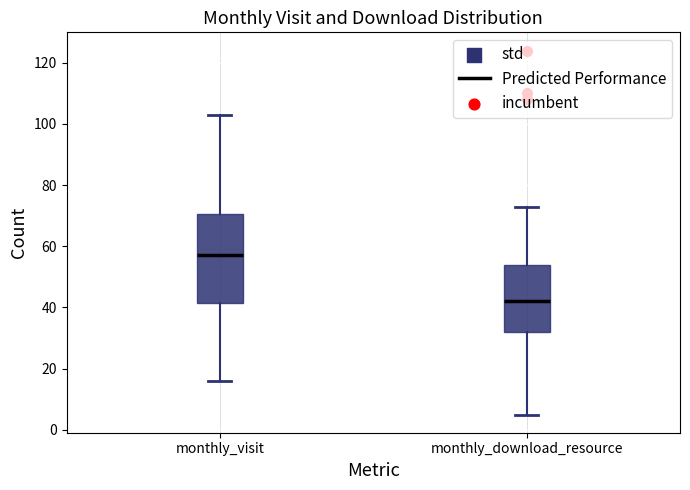

Where does the lower whisker of the box for monthly_download_resource end on the y-axis? The values are not printed on the chart, so give them approximately, as read against the axis.

6